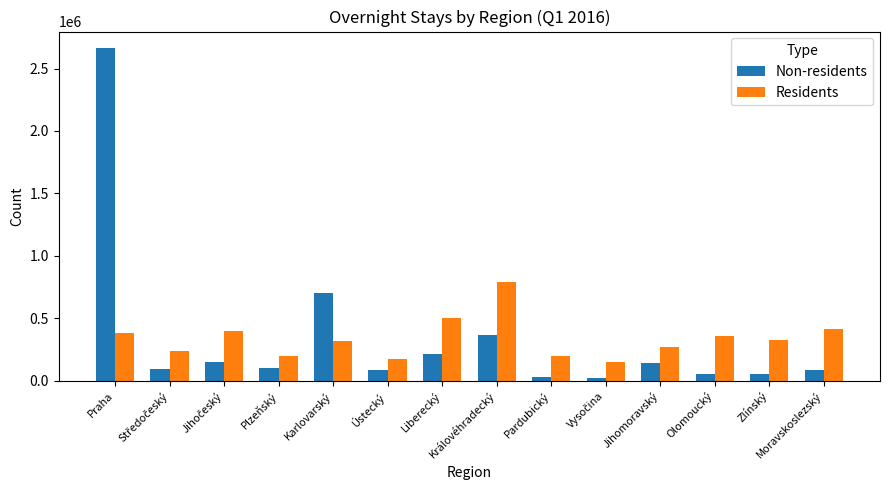

What is the average value of the Residents series?

335998